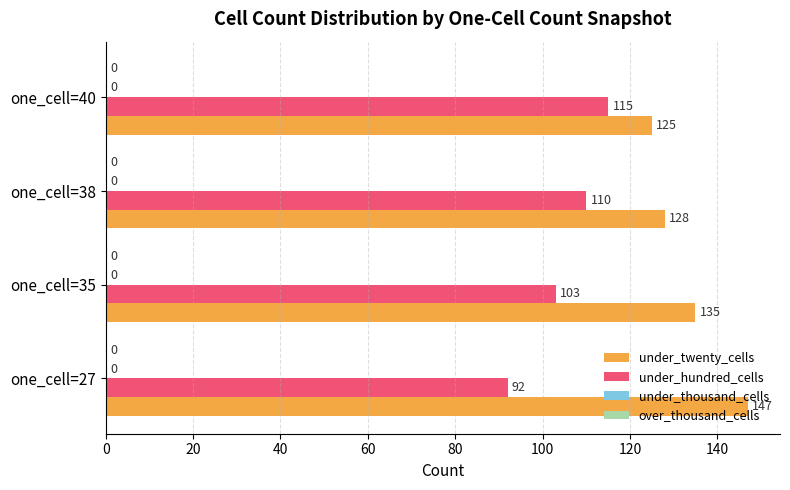

What is the difference between the maximum and minimum values in the under_hundred_cells series?

23